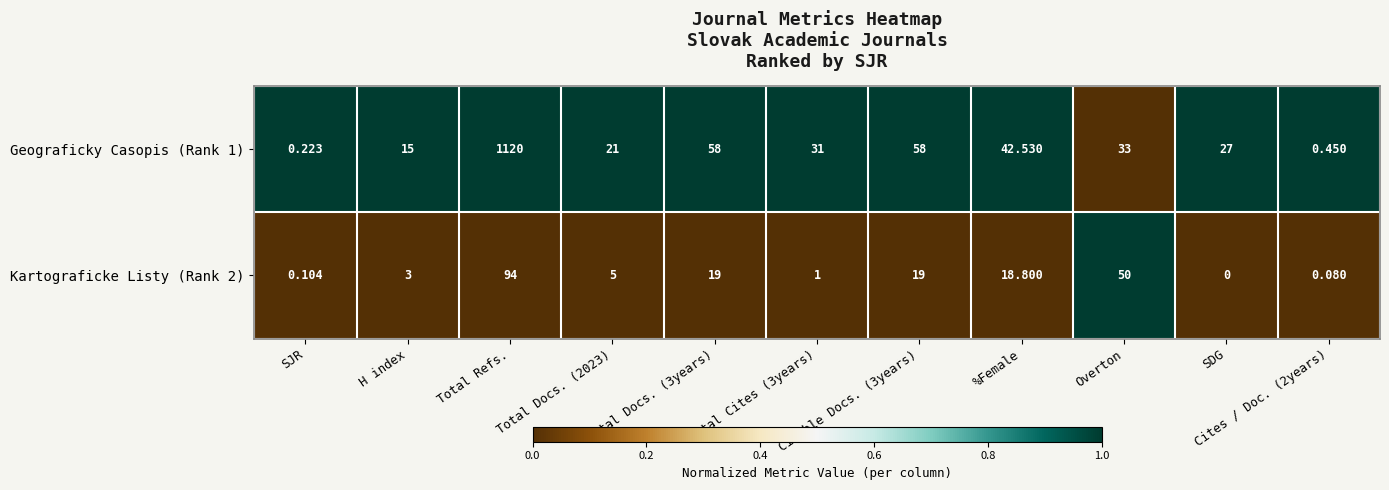

At how many categories does at least one series exceed 0?

11